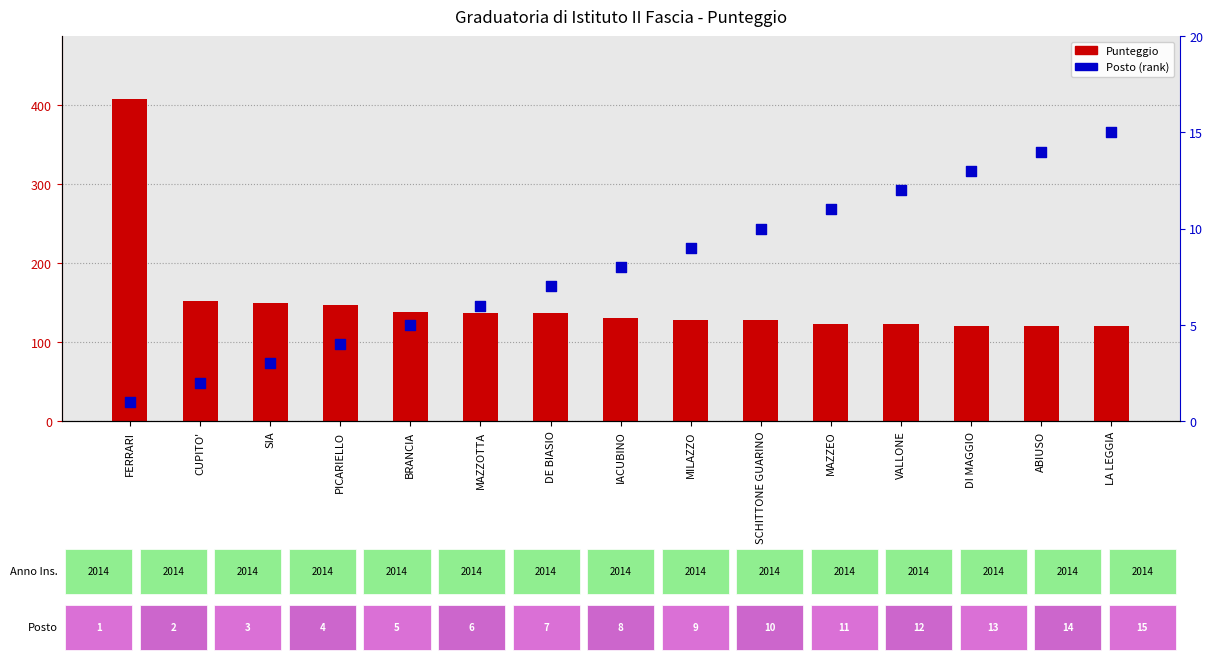

Which series contains the lowest Y value?

Posto (rank)